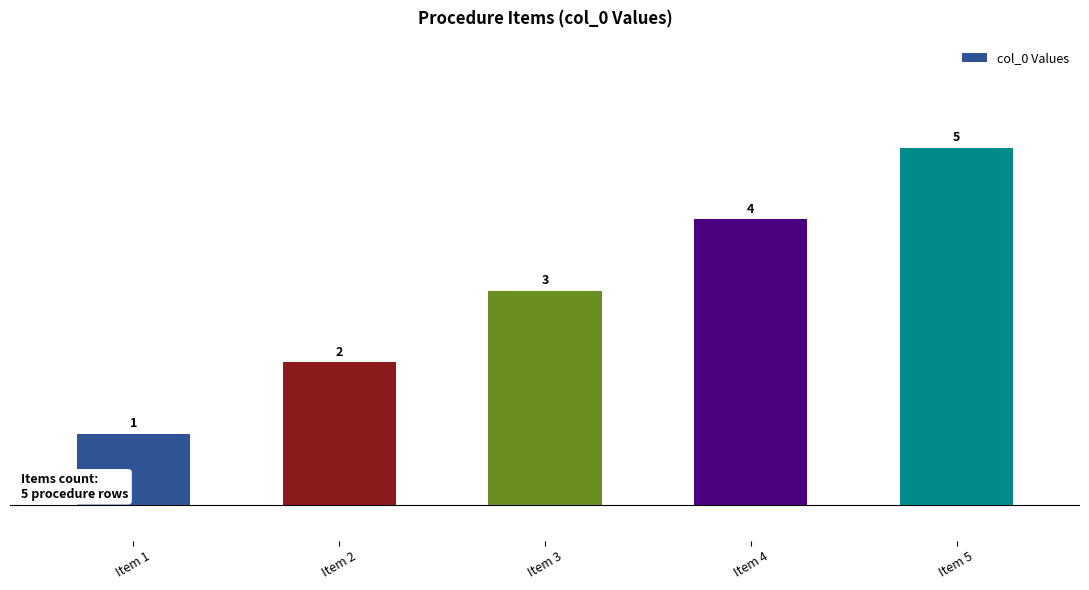

What is the average value?

3